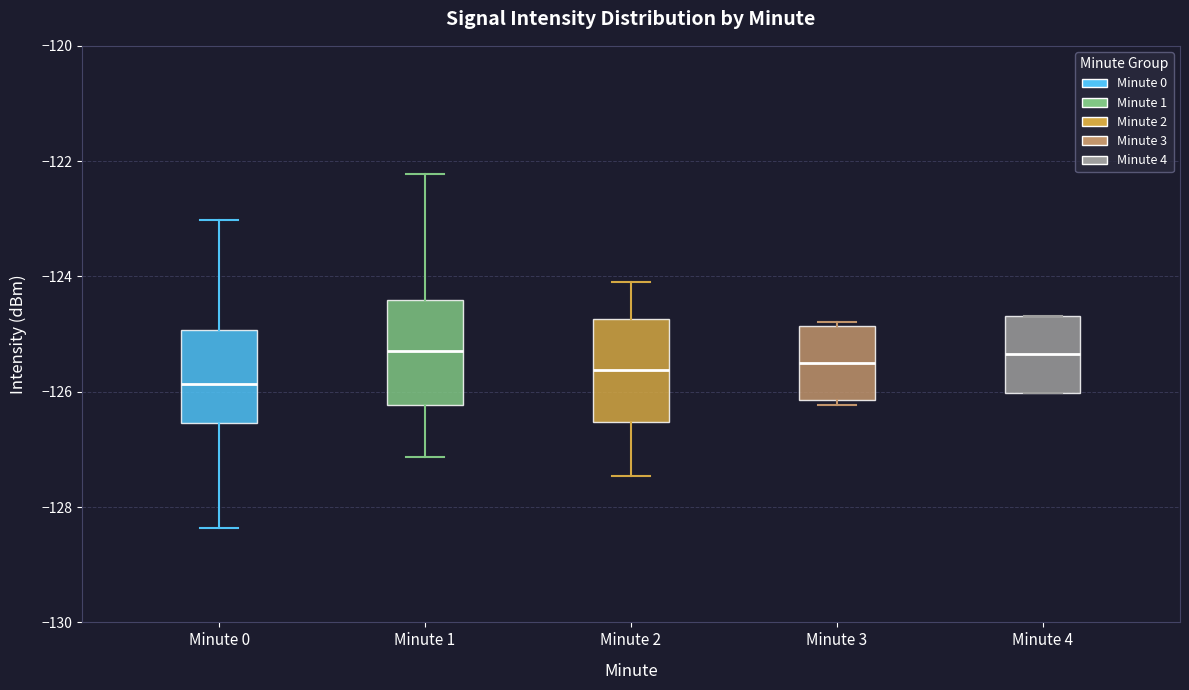

Reading left to right, transcribe this box plot: for each box, give where its median line is, the range the box spans, and where its two whiskers end, as read against the y-axis. The values are not printed on the chart, so give them approximately, as read against the axis.

Minute 0: median -125.8, box -126.6 to -125.0, whiskers -128.4 to -123.0
Minute 1: median -125.2, box -126.2 to -124.4, whiskers -127.2 to -122.2
Minute 2: median -125.6, box -126.6 to -124.8, whiskers -127.4 to -124.0
Minute 3: median -125.4, box -126.2 to -124.8, whiskers -126.2 (just below the box's lower edge) to -124.8 (just above the box's upper edge)
Minute 4: median -125.4, box -126.0 to -124.6, whiskers -126.0 to -124.6